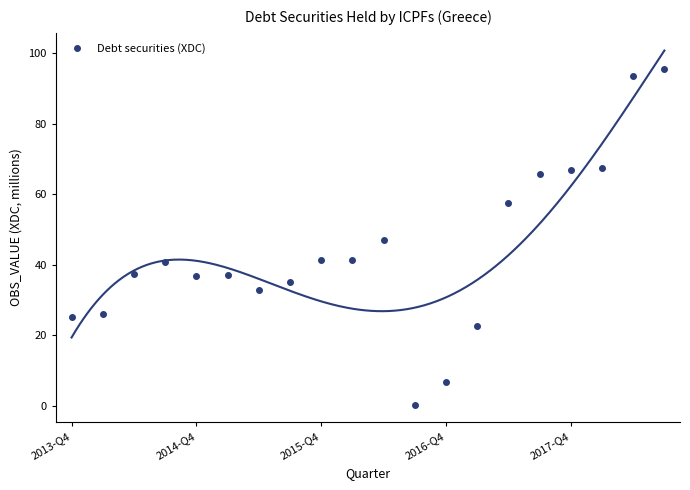

What is the ratio of the value at 19 to the value at 15?

1.5